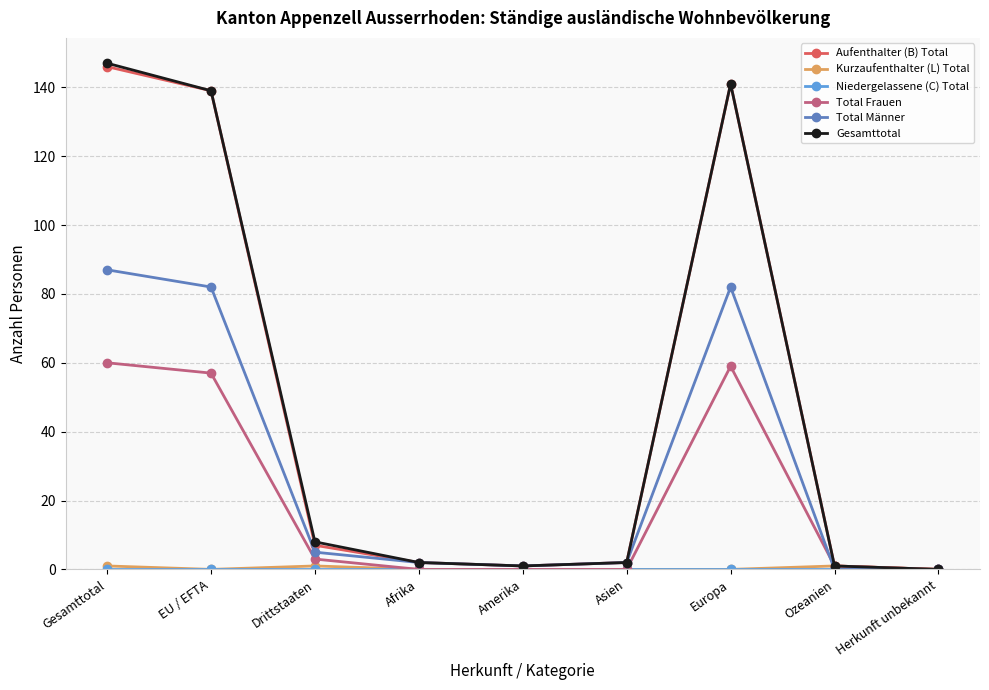

At which label does Total Männer reach its peak?

Gesamttotal